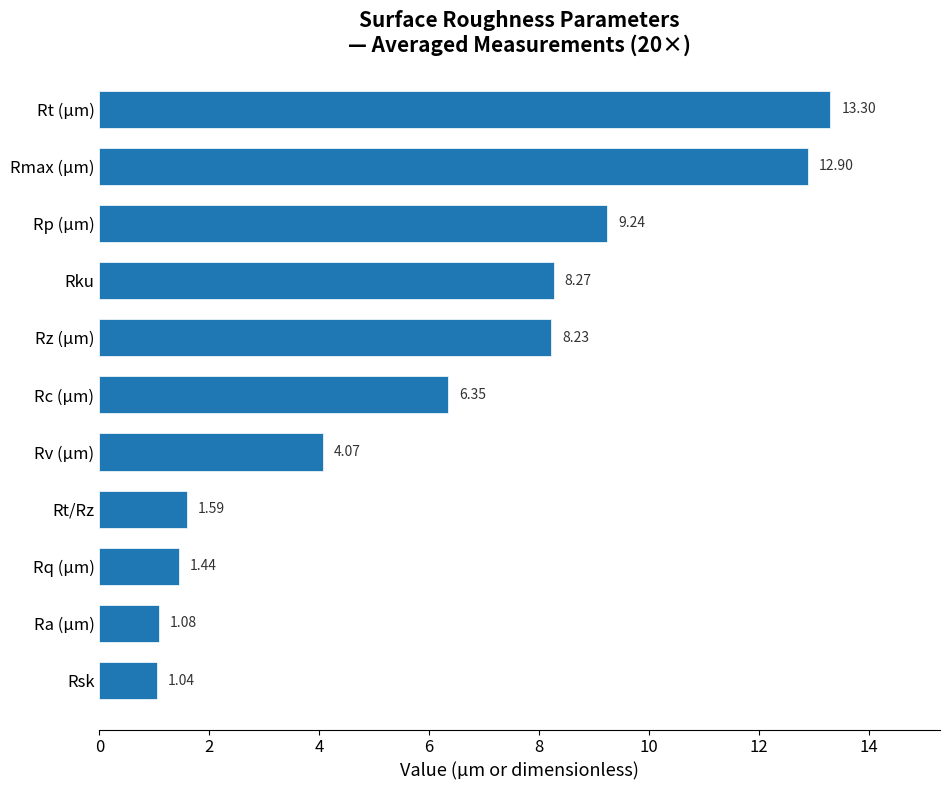

Between Rc (µm) and Rp (µm), which is larger?

Rp (µm)